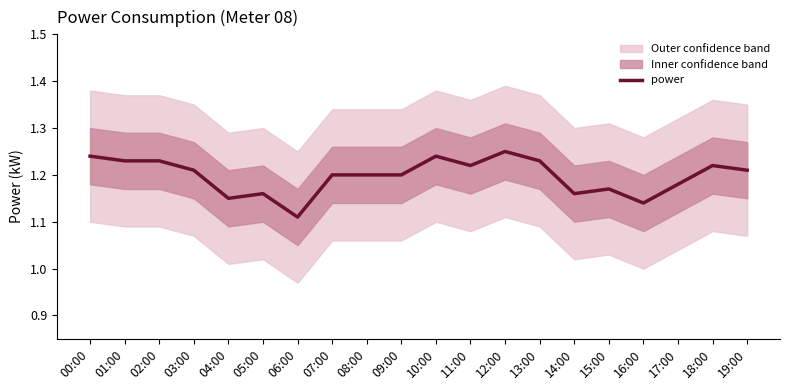

Reading right to left, what are all the values shown in this chart?

1.2	1.2	1.2	1.1	1.2	1.2	1.2	1.2	1.2	1.2	1.2	1.2	1.2	1.1	1.2	1.1	1.2	1.2	1.2	1.2